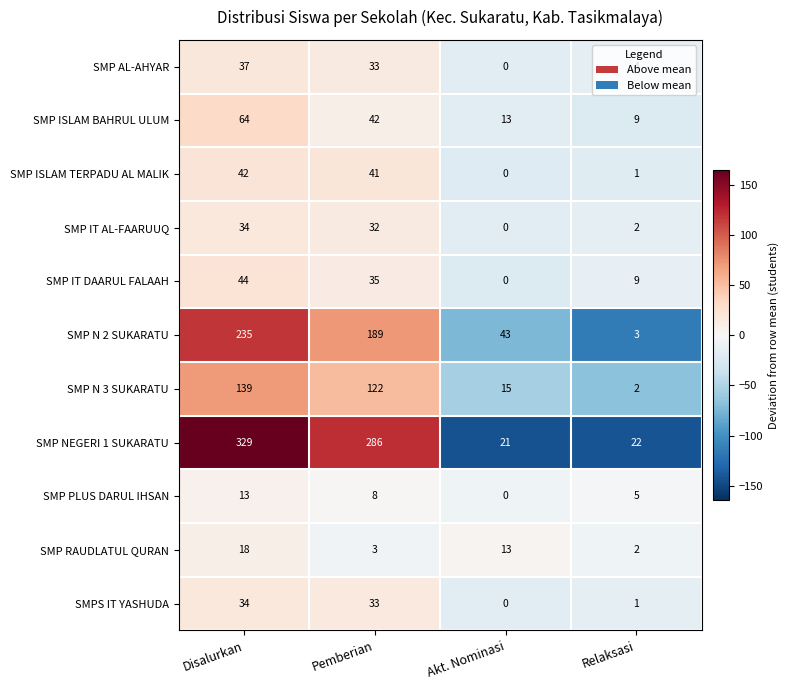

Where does the SMP NEGERI 1 SUKARATU series first go above 286?

Disalurkan